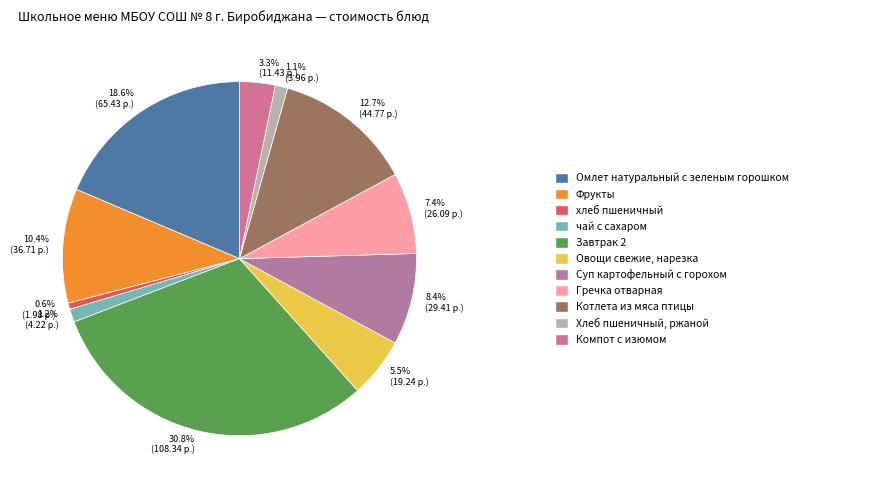

How many slices are in this pie chart?

11